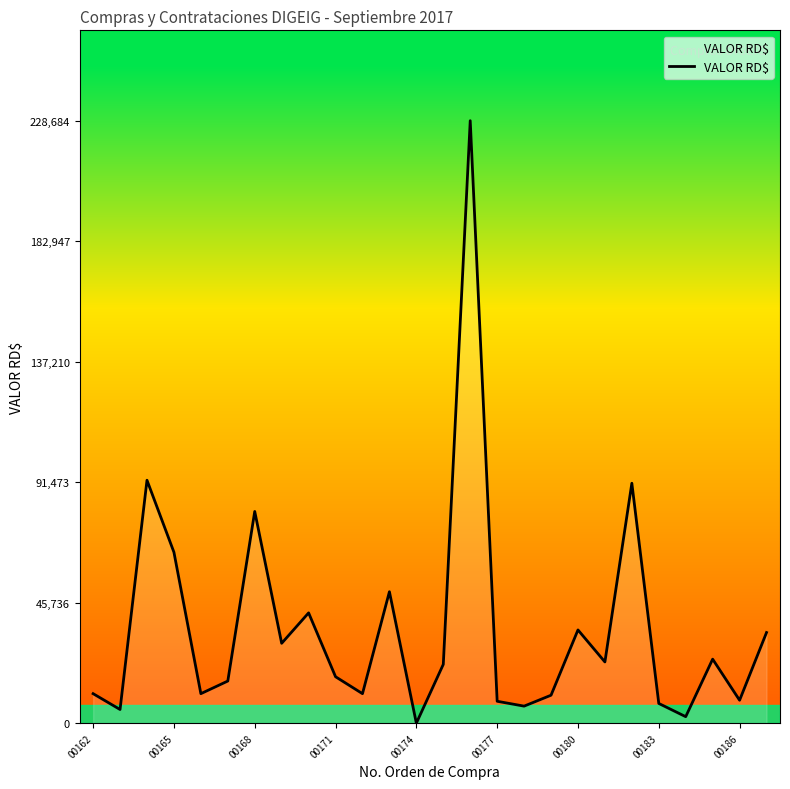

What is the difference between the maximum and minimum values?

228684.0